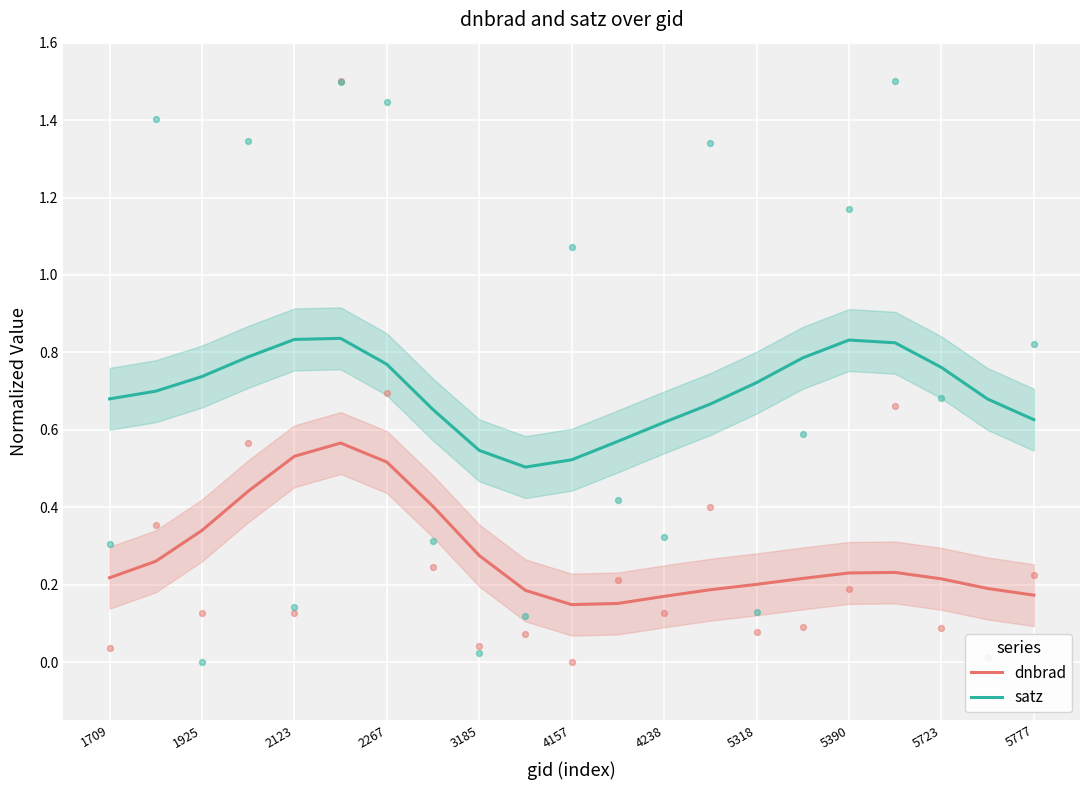

True or false: satz and dnbrad intersect in this chart.

False